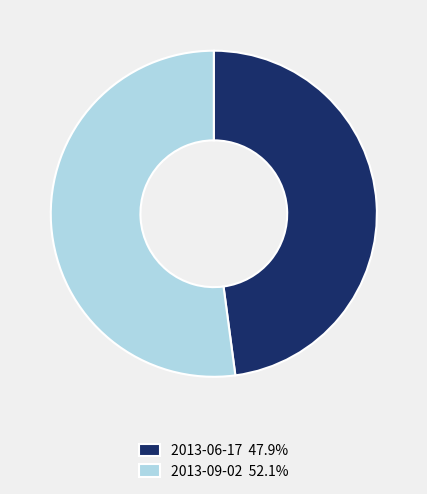

Which has a higher value, 2013-06-17 or 2013-09-02?

2013-09-02